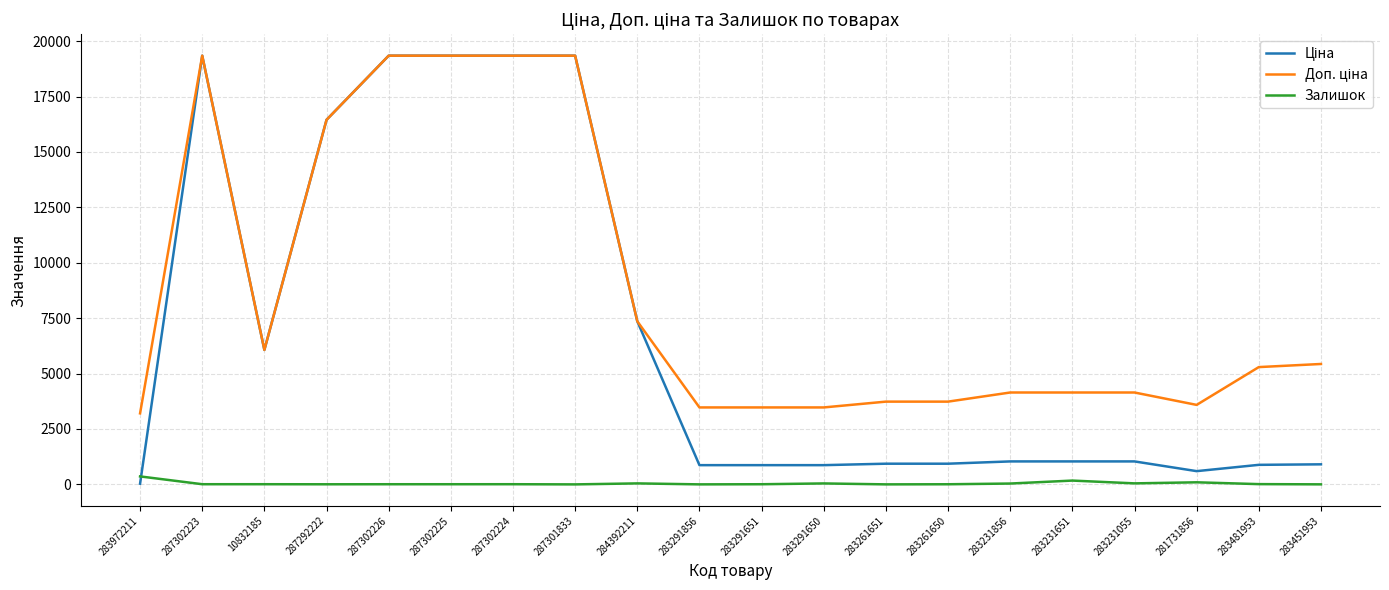

Is it true that Залишок equals 6.0 at 283261650?

True